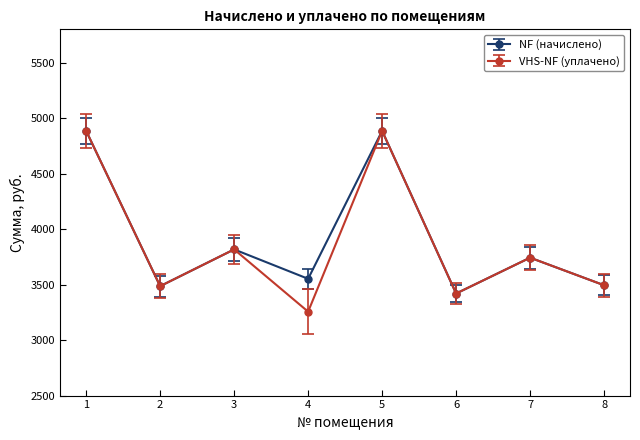

What is the lowest value of the NF (начислено) series?

3419.6